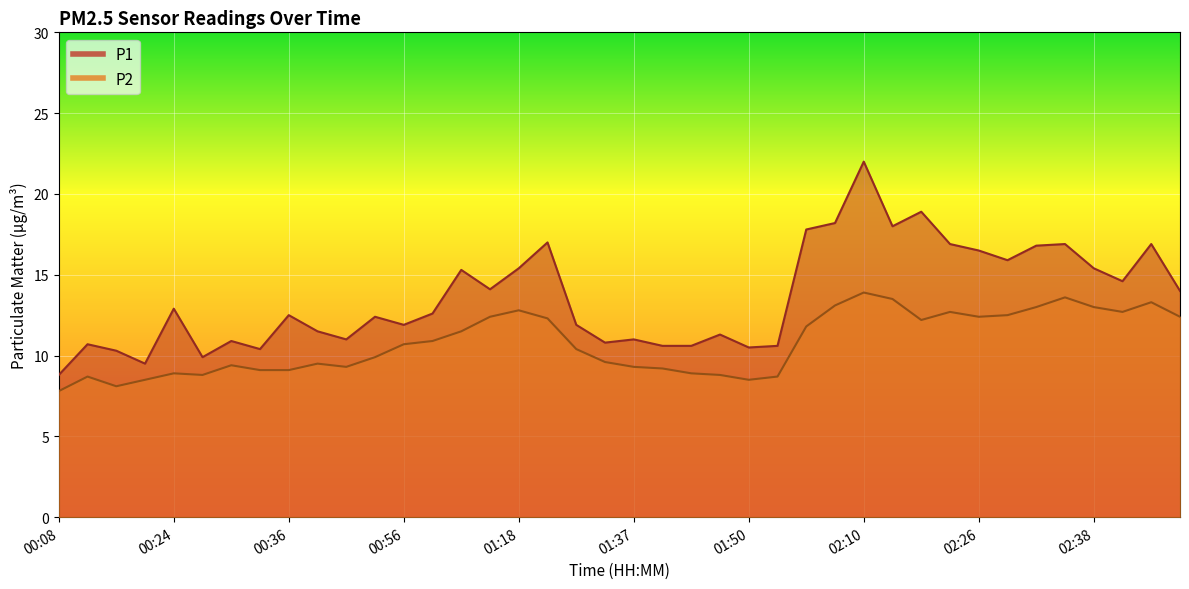

At which category does the chart reach its minimum across all series?

00:08